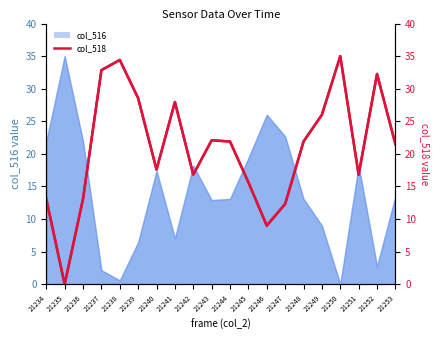

How many points are lower than both their immediate neighbors (excluding endpoints)?

5